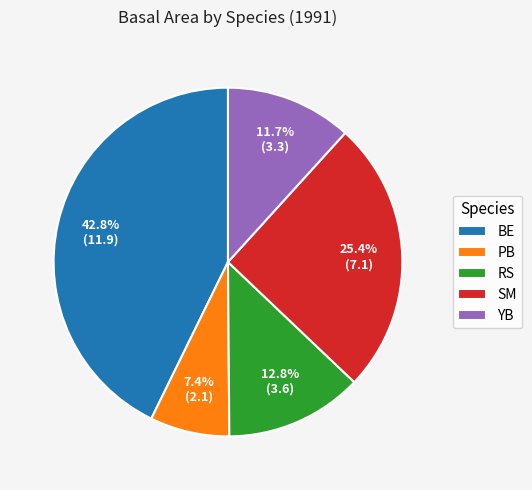

To the nearest percent, what portion does BE represent?

43%